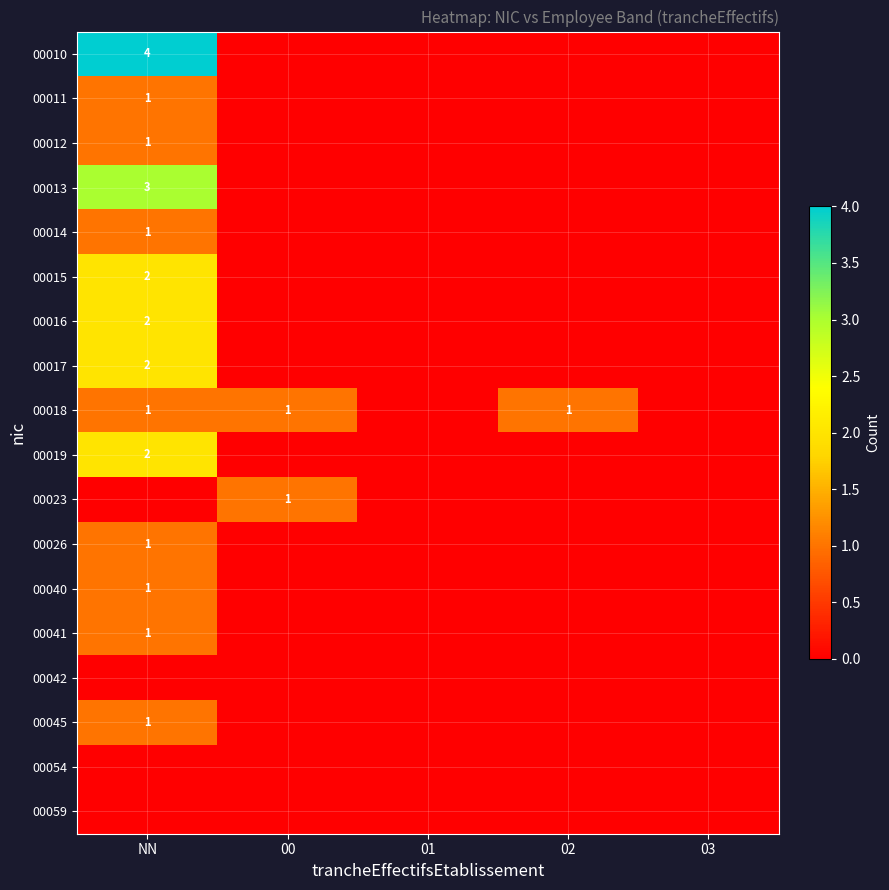

At which category is the sum across all series the highest?

NN